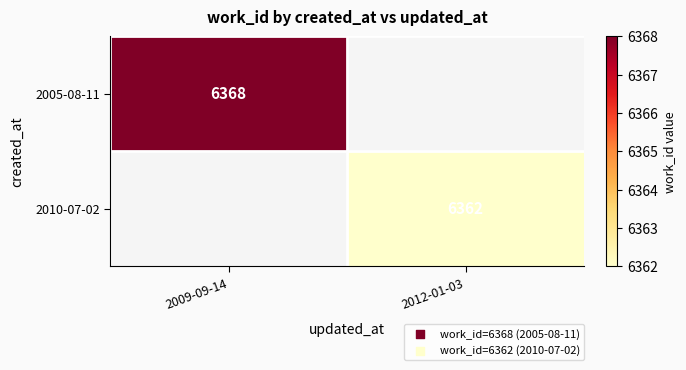

The value of 2010-07-02 at 2012-01-03 is 6362. True or false?

True